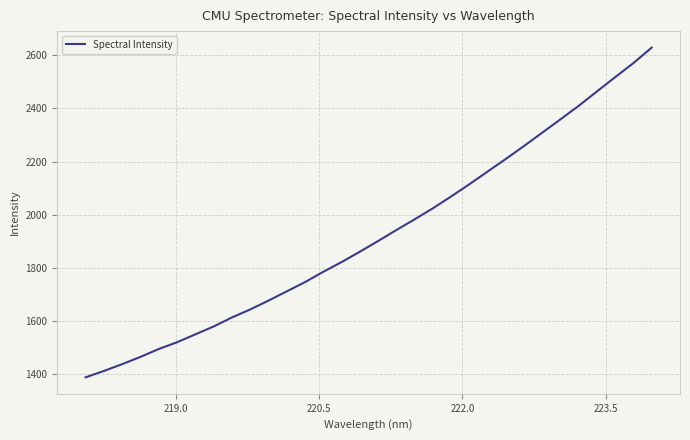

What is the greatest value displayed?

2629.1